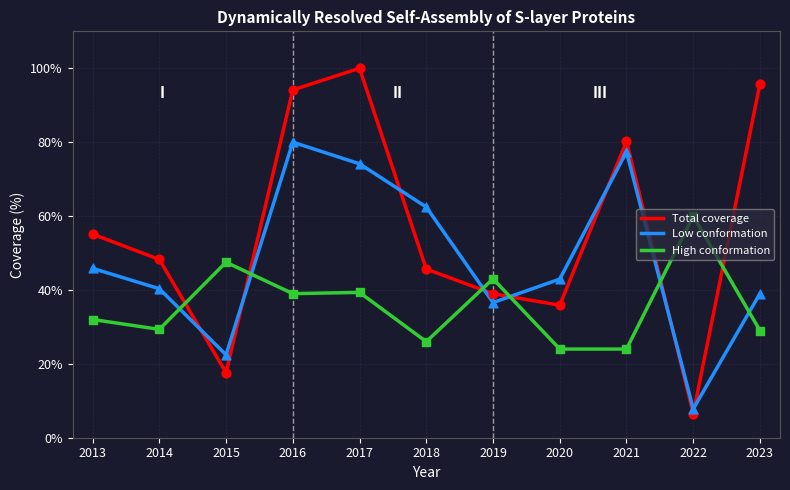

What is the spread (max minus min) of values at 2013?

23.1